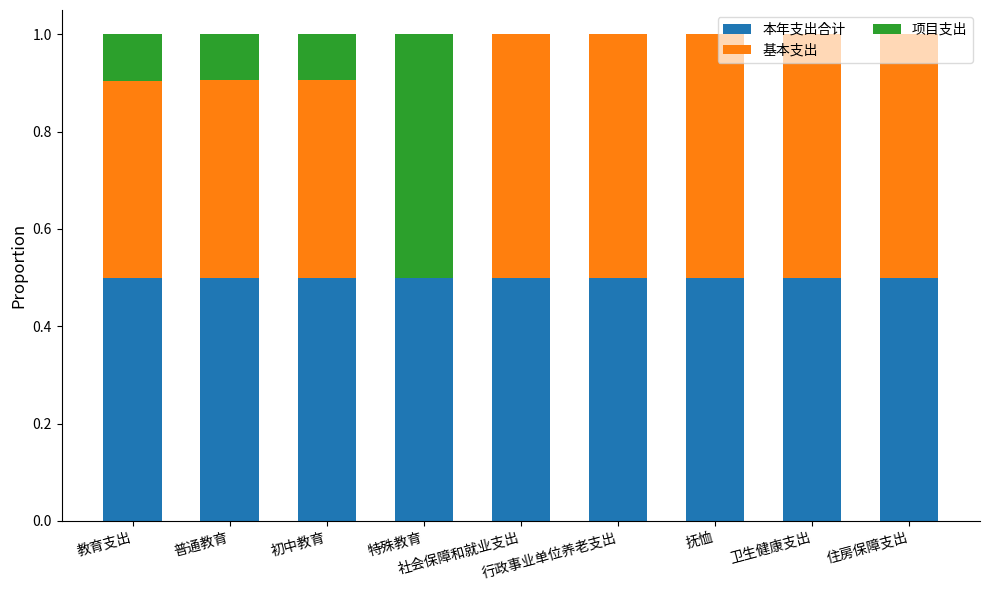

What is the maximum value for 本年支出合计?

0.5